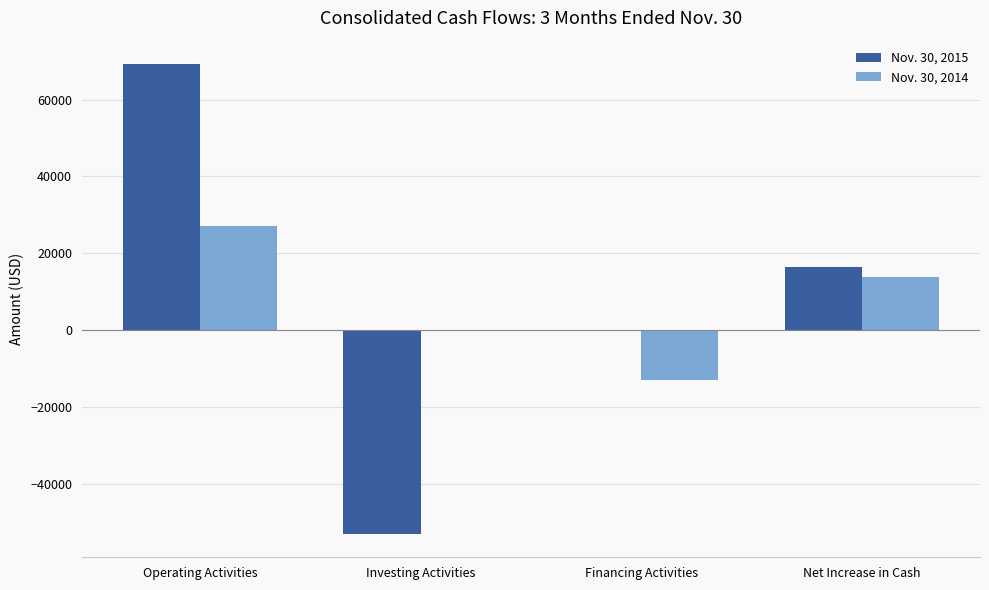

Is the value of Nov. 30, 2014 at Net Increase in Cash greater than the value of Nov. 30, 2015 at Operating Activities?

No